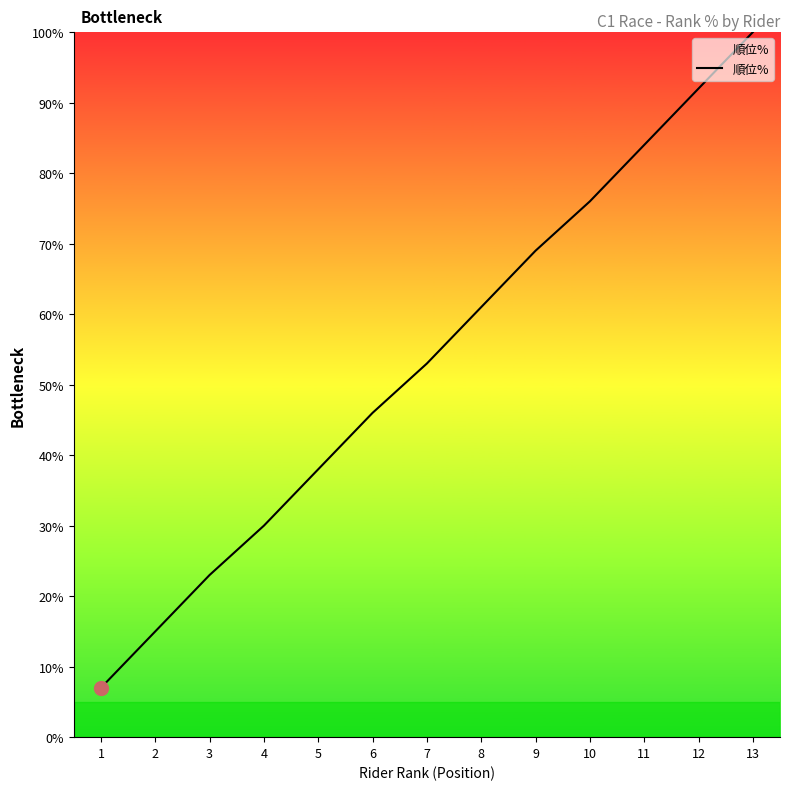

True or false: the data shows 124 at 11.

False